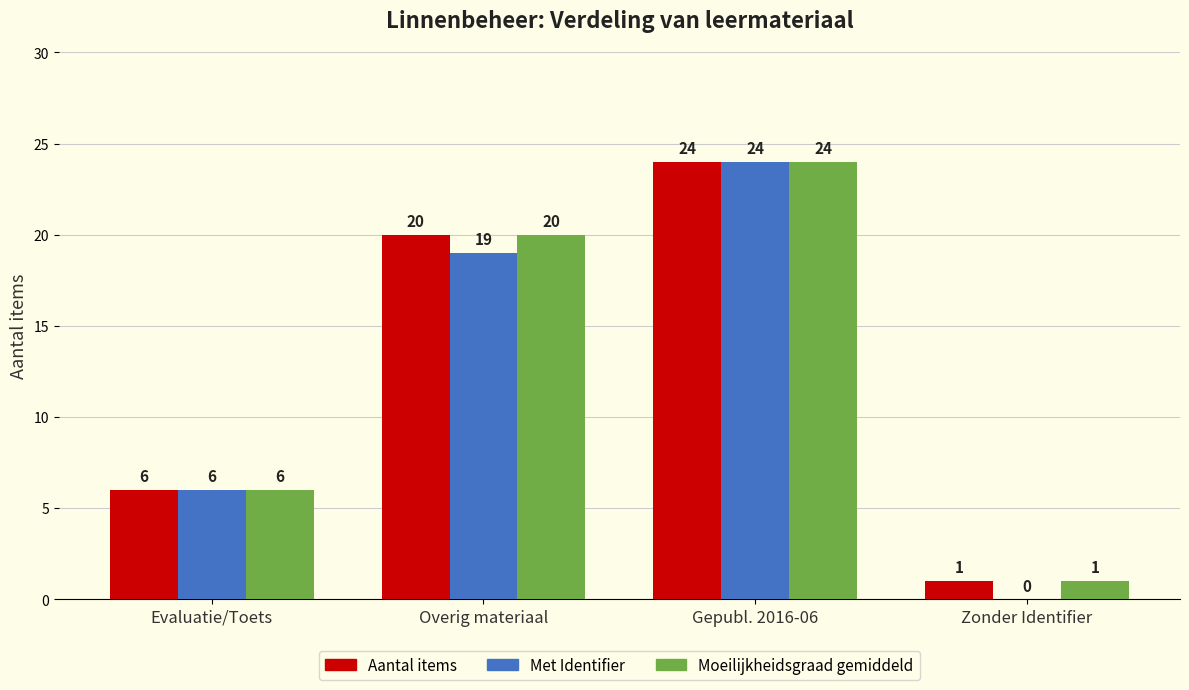

The Moeilijkheidsgraad gemiddeld series shows 37 at Gepubl. 2016-06. True or false?

False